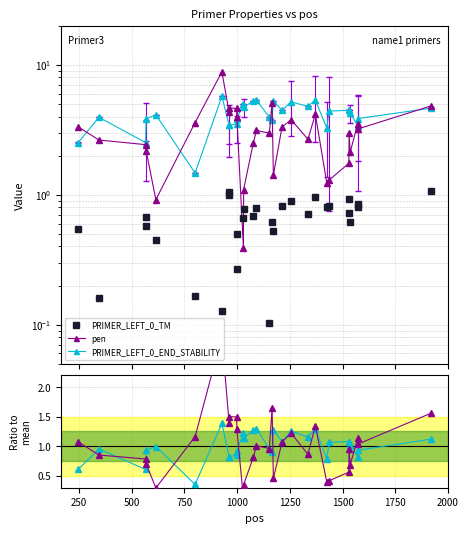

What is the average value of the PRIMER_LEFT_0_TM series?

0.7